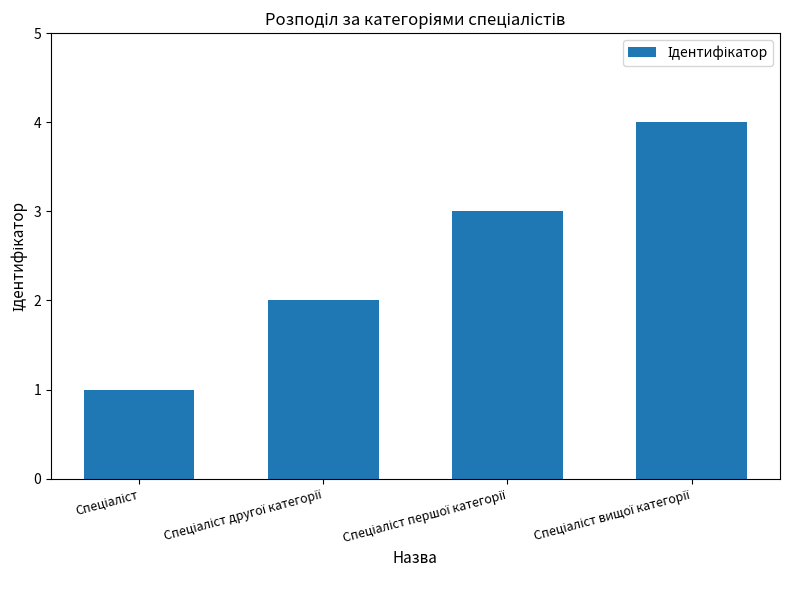

What is the maximum value shown in the chart?

4